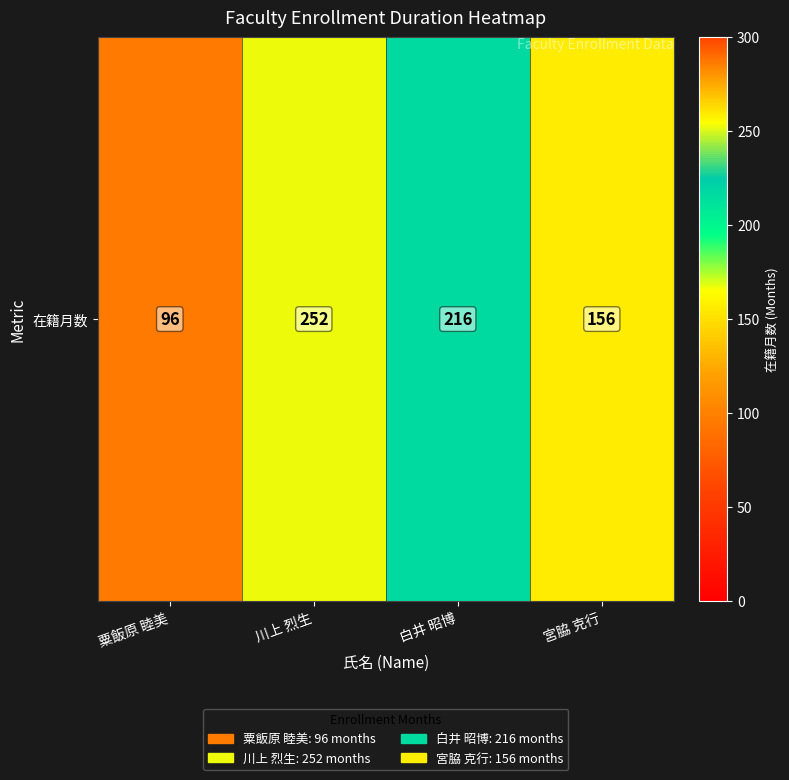

What is the change in value from 川上 烈生 to 宮脇 克行?

-96